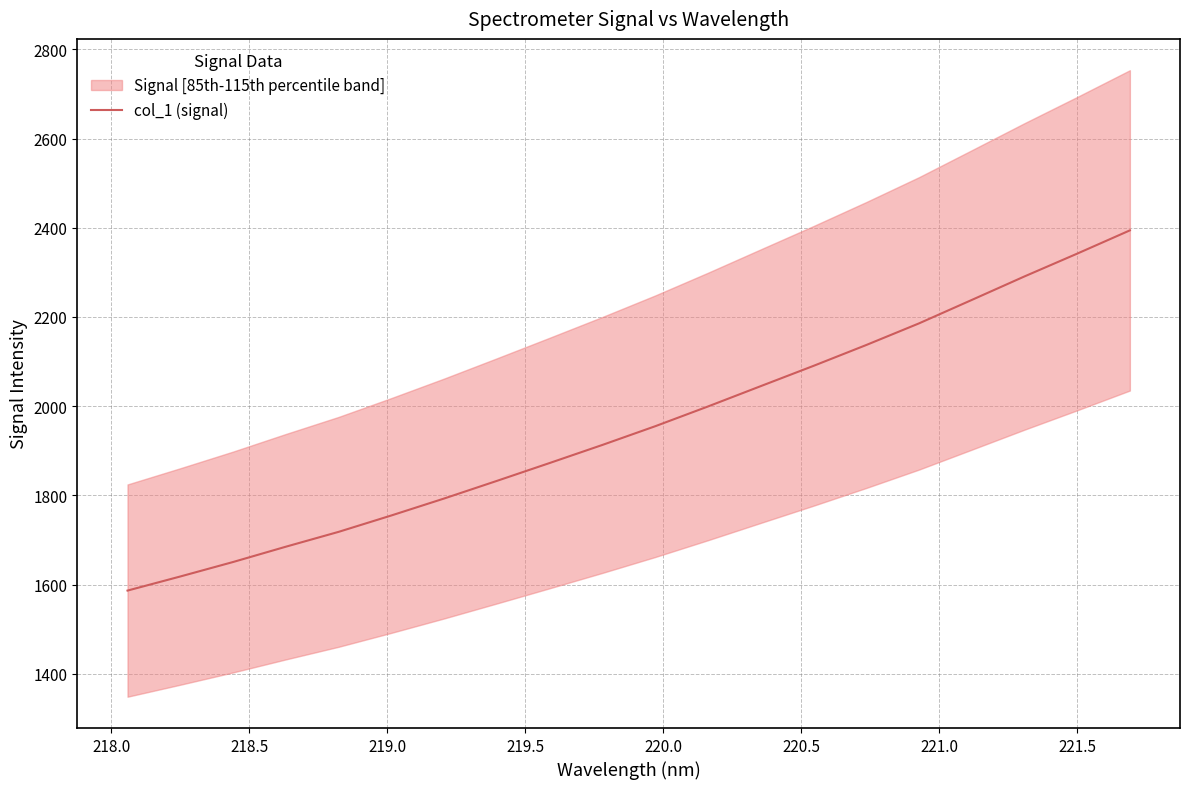

How many data points are above 1954?

10